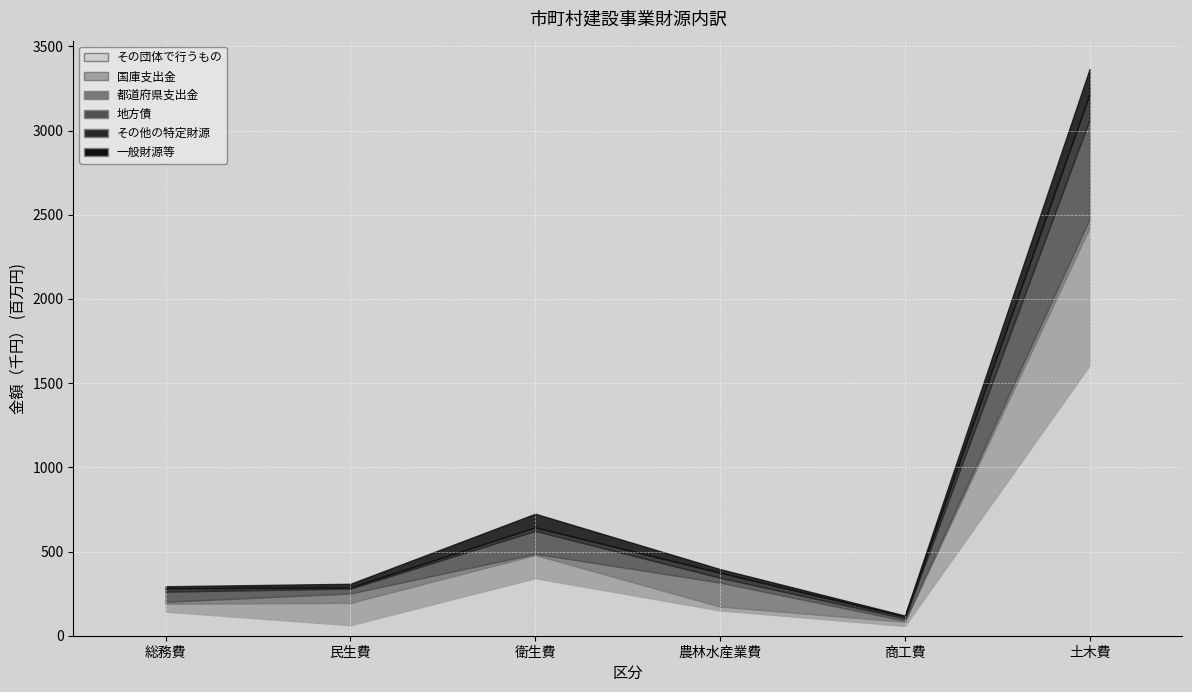

What are all the series names shown in the legend?

その団体で行うもの, 国庫支出金, 都道府県支出金, 地方債, その他の特定財源, 一般財源等